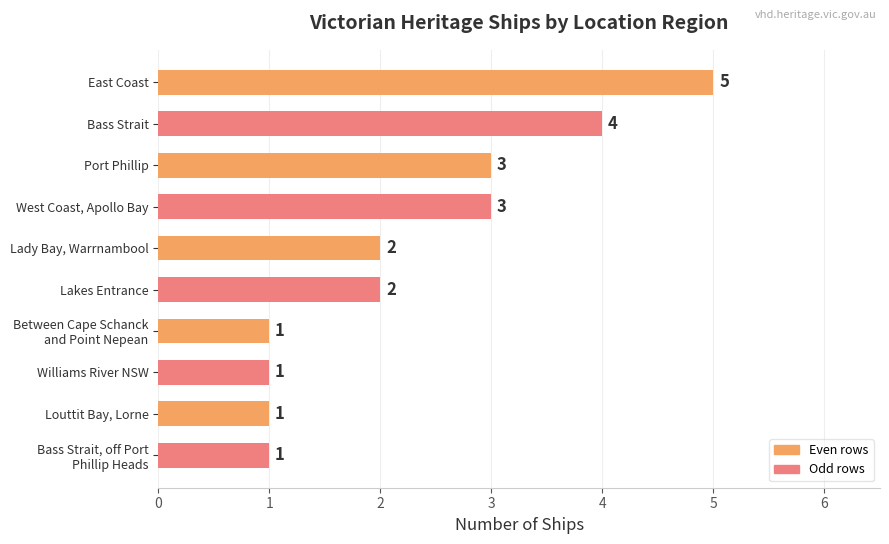

True or false: the data shows 1 at Bass Strait.

False